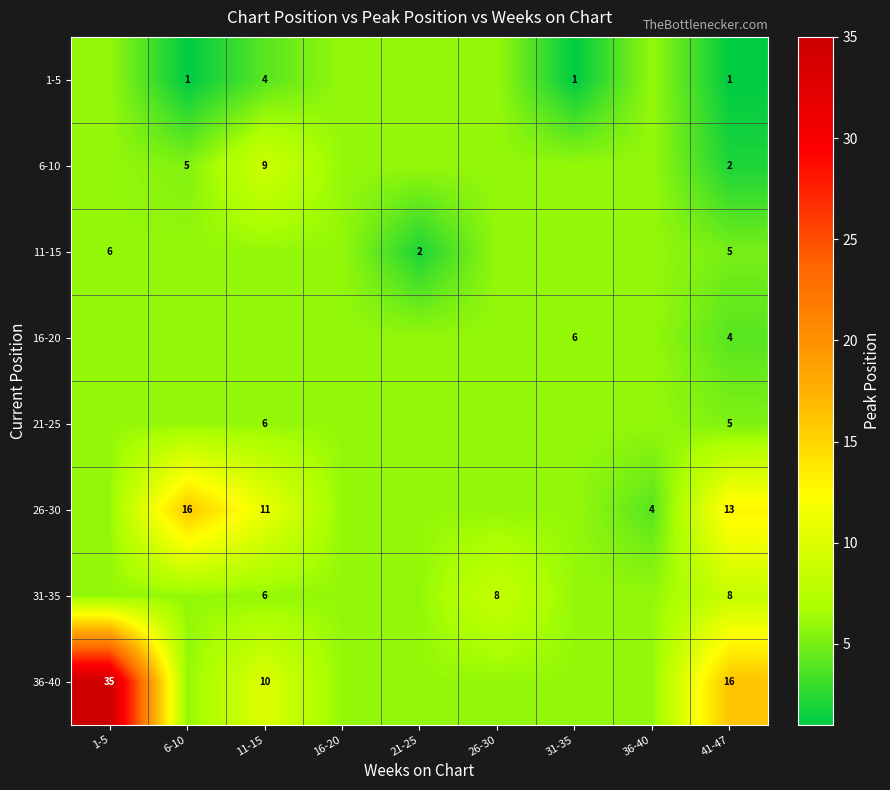

How many series are shown in this chart?

8